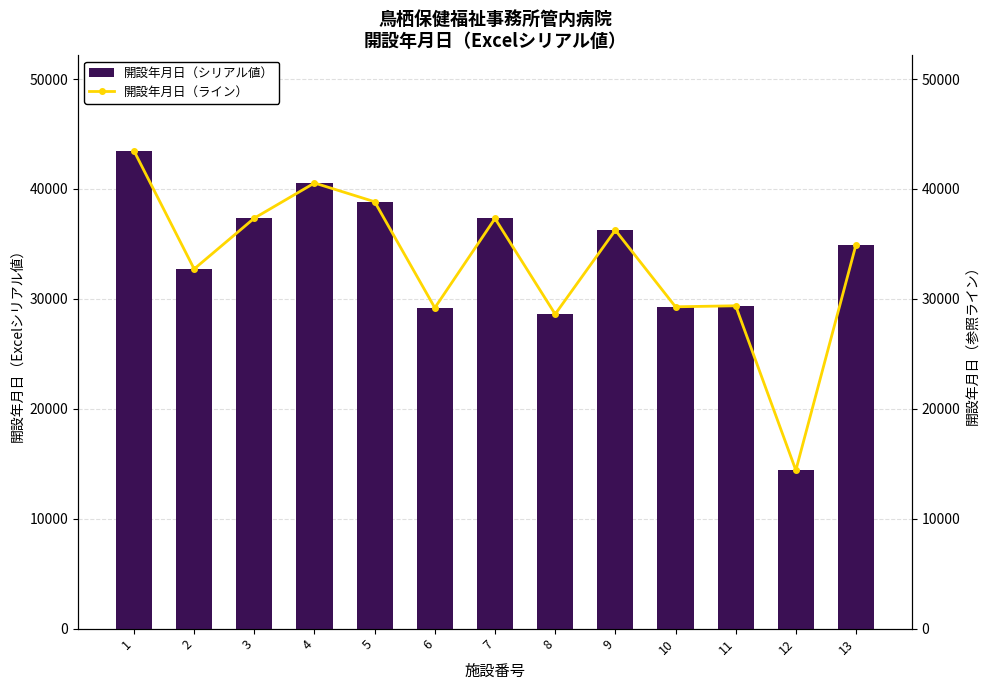

At which label does 開設年月日（シリアル値） reach its minimum?

12